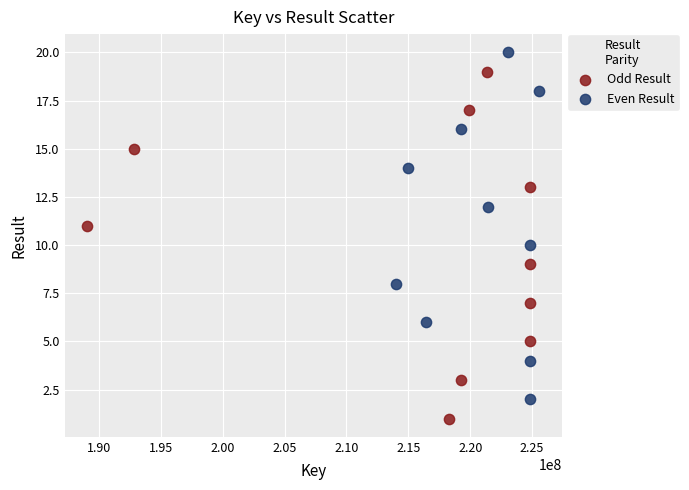

Which series contains the highest Y value?

Even Result